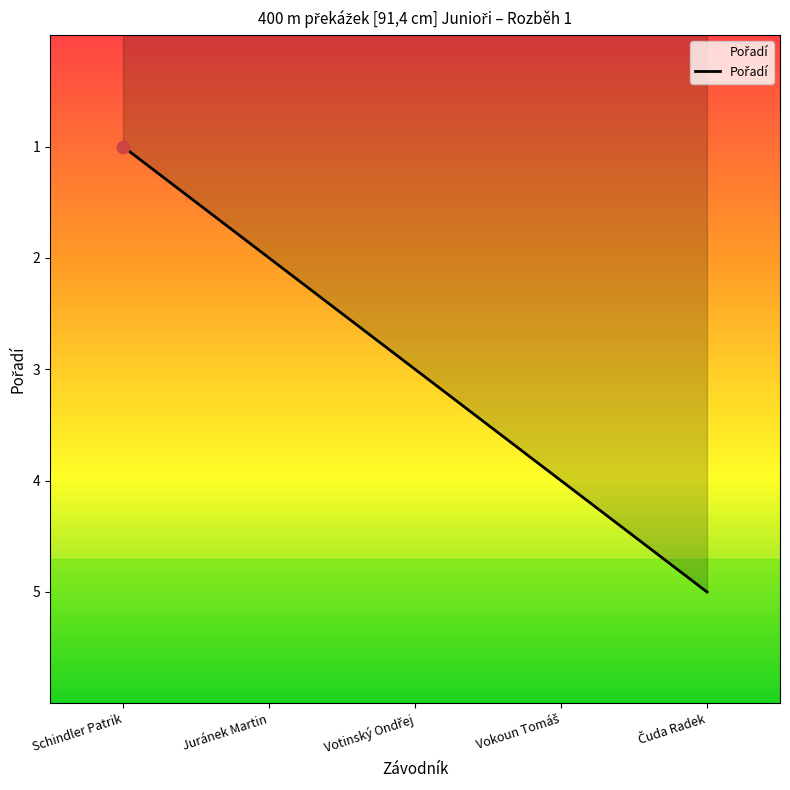

What position from the left is Schindler Patrik?

1